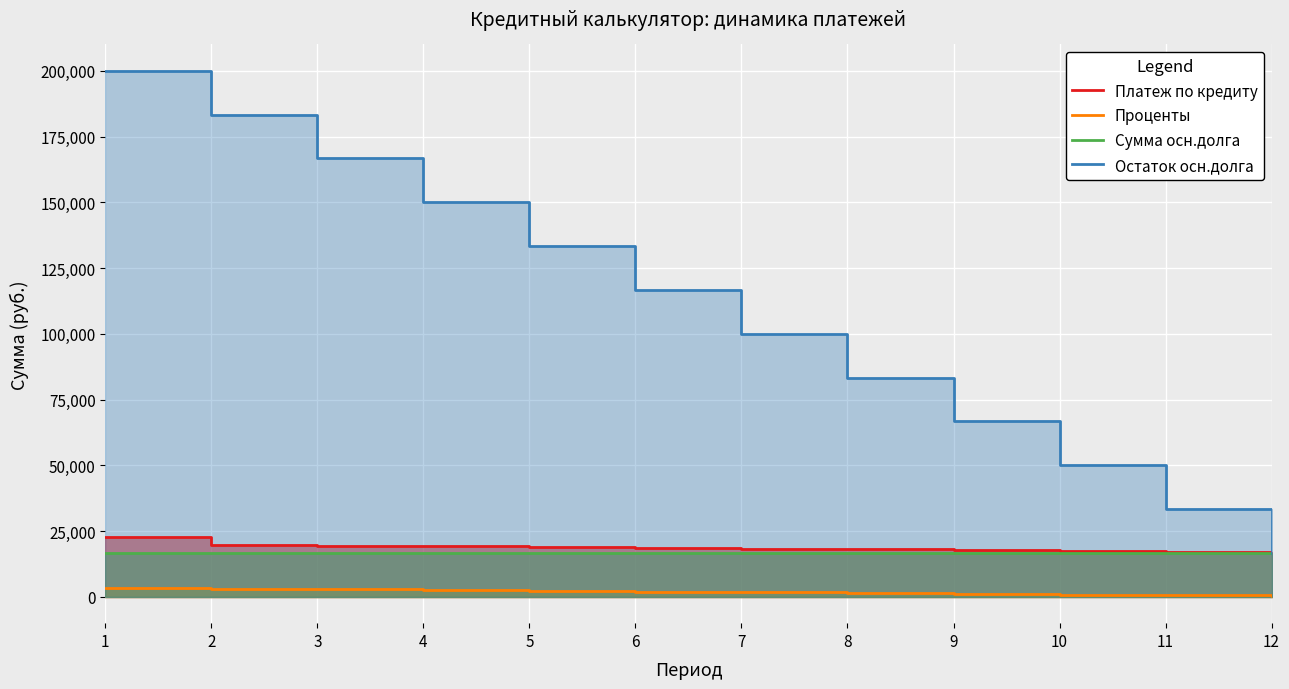

How many lines are shown in the chart?

4